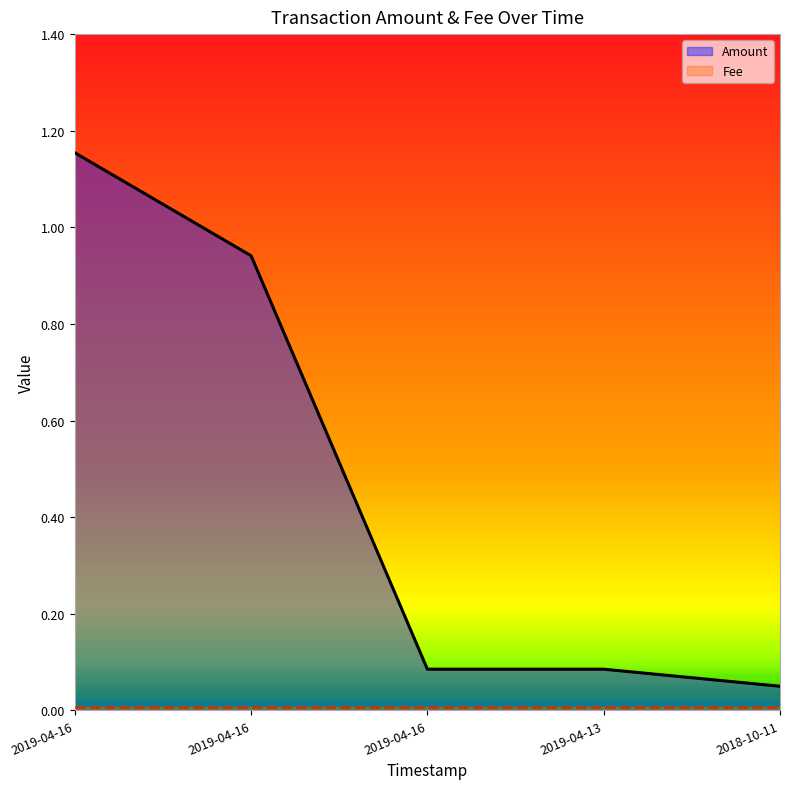

Reading left to right, extract all data points from this chart.

Amount: 1.2	0.9	0.1	0.1	0.1
Fee: 0.0	0.0	0.0	0.0	0.0